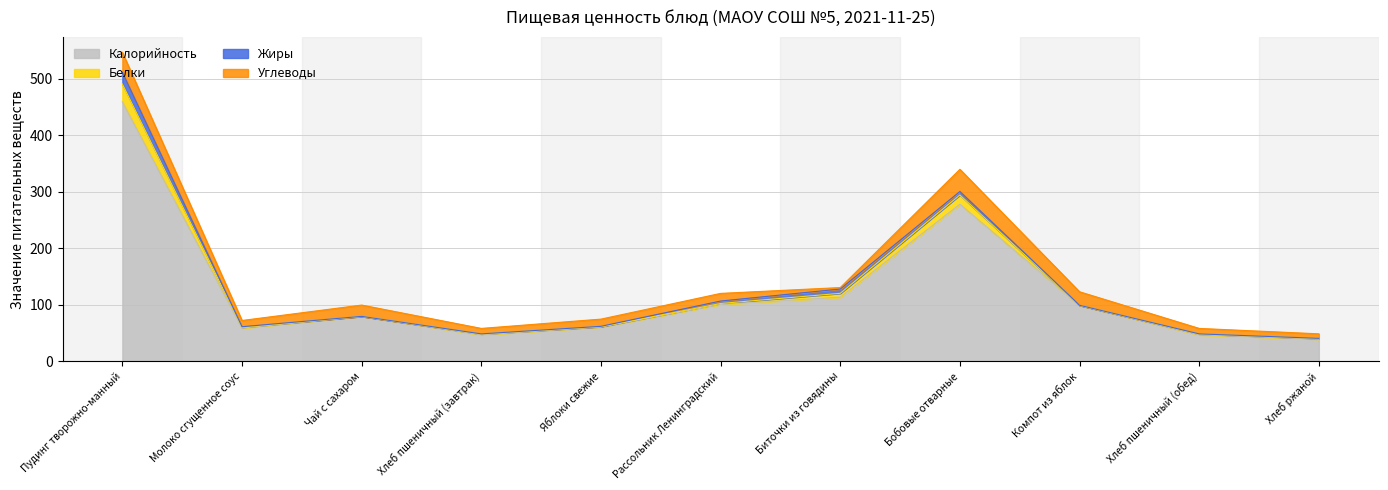

Does the chart have visible grid lines?

Yes